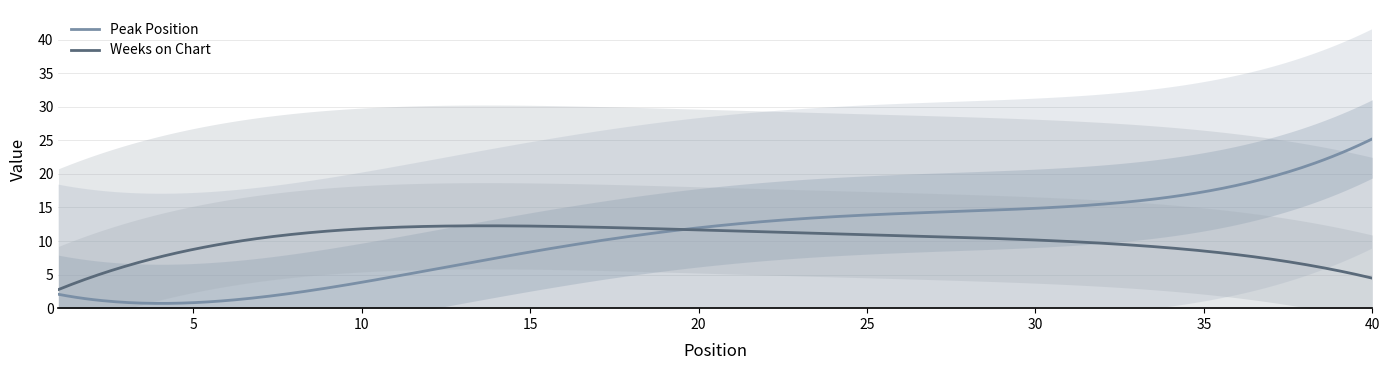

Count the number of categories in the chart.

40